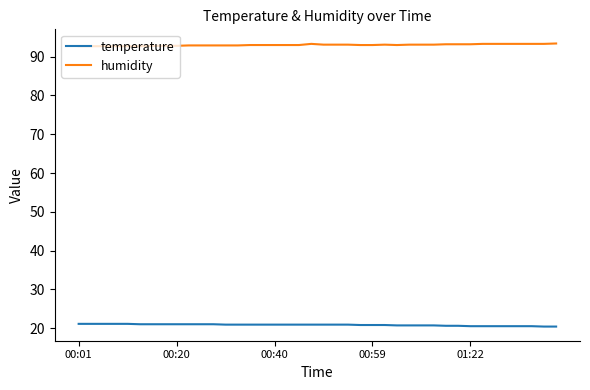

Count the humidity values in the range 92 to 93.

22